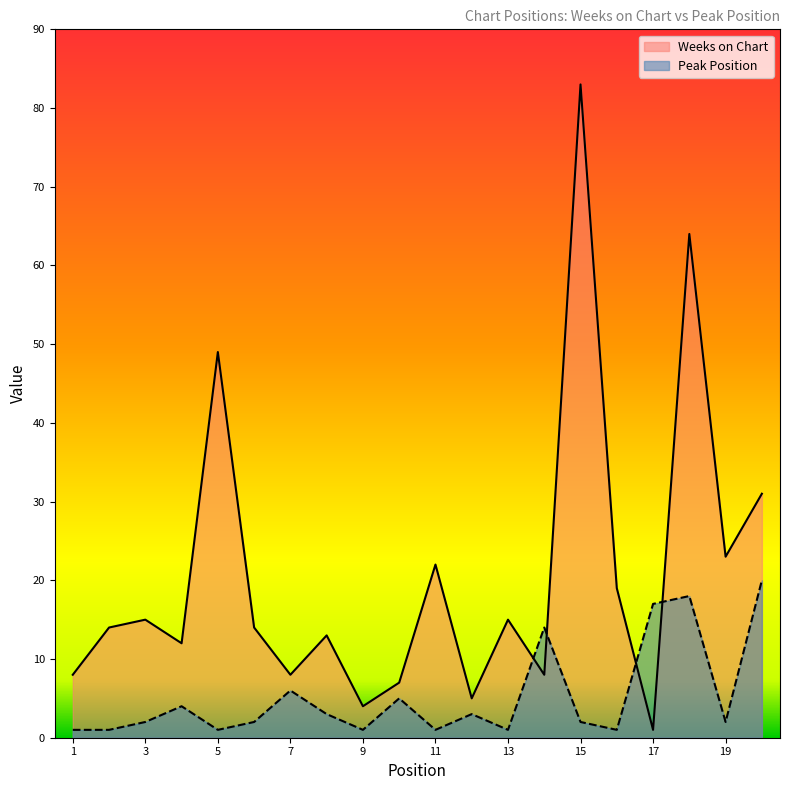

Which series changed the most between 13 and 15?

Weeks on Chart